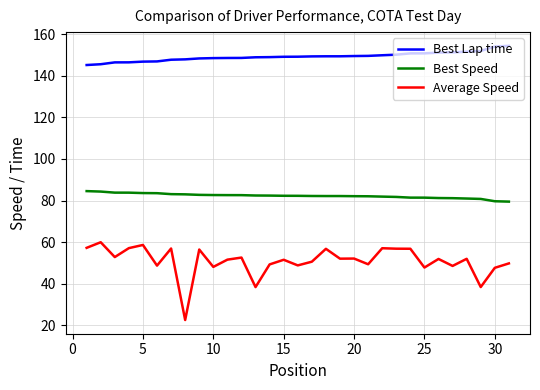

Which series has the largest total across all categories?

Best Lap time